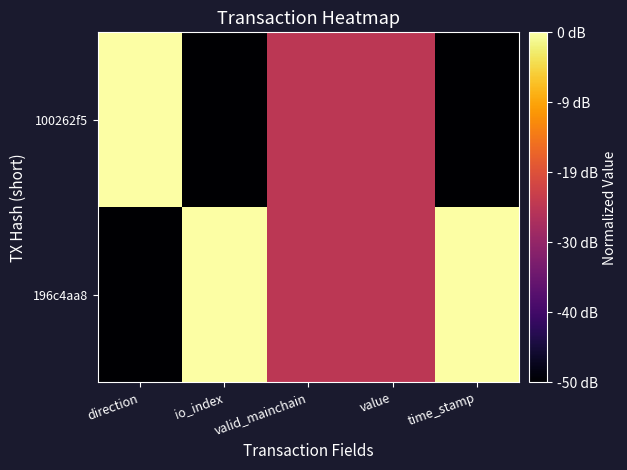

Reading left to right, list all the values displayed in this chart.

196c4aa8: direction=0.0	io_index=1.0	valid_mainchain=0.5	value=0.5	time_stamp=1.0
100262f5: direction=1.0	io_index=0.0	valid_mainchain=0.5	value=0.5	time_stamp=0.0